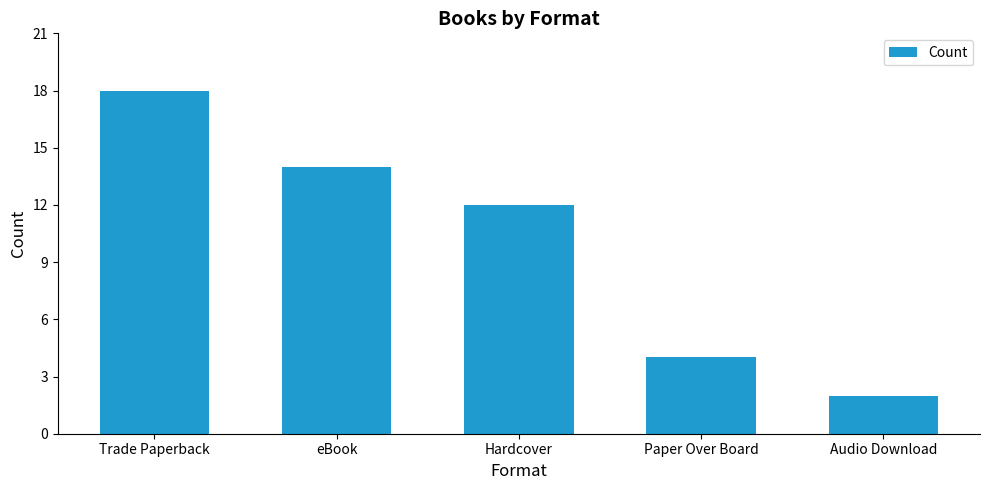

Rank the categories by value from highest to lowest.

Trade Paperback, eBook, Hardcover, Paper Over Board, Audio Download